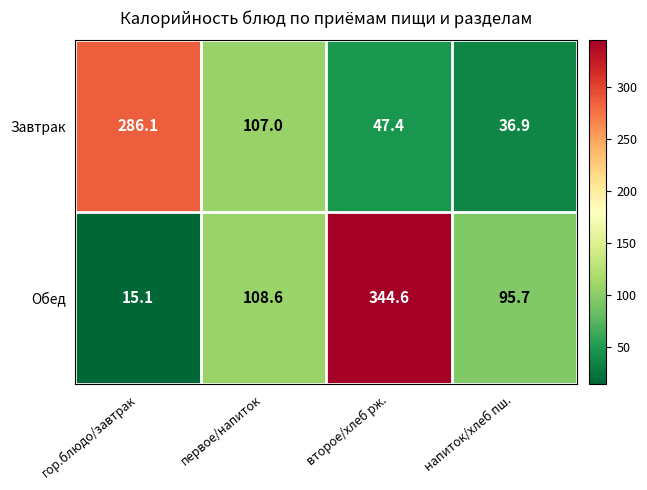

At which label does Завтрак first exceed 107?

гор.блюдо/завтрак